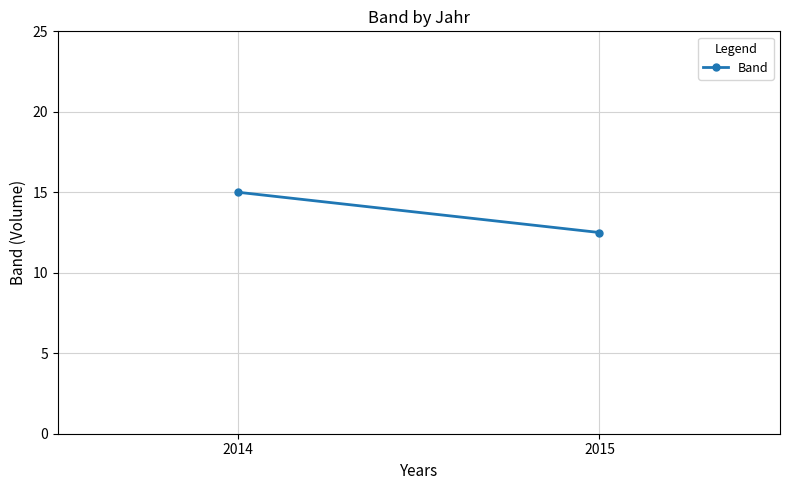

What is the change in value from 2014 to 2015?

-2.5